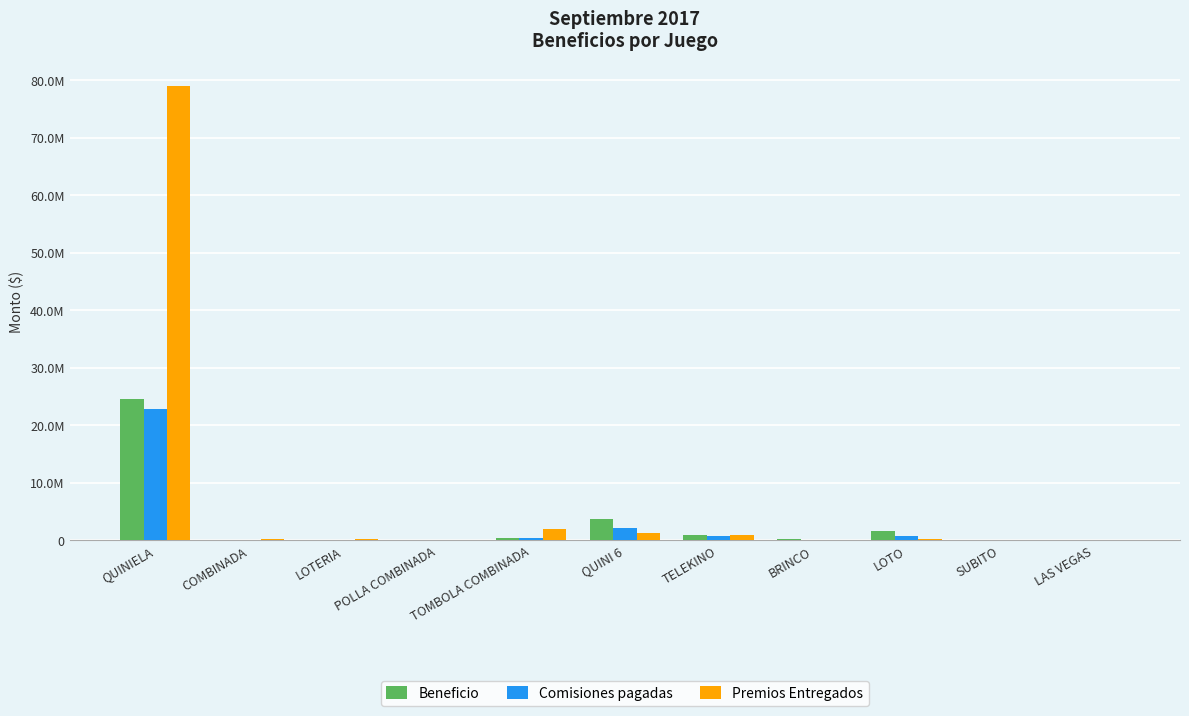

Which series has the widest spread of values?

Premios Entregados